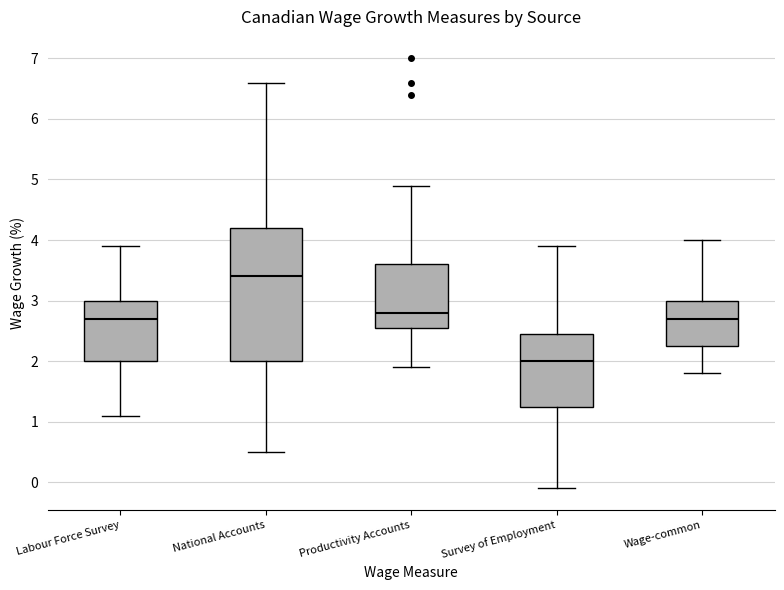

Which box is the tallest, from its lower edge to its upper edge?

National Accounts